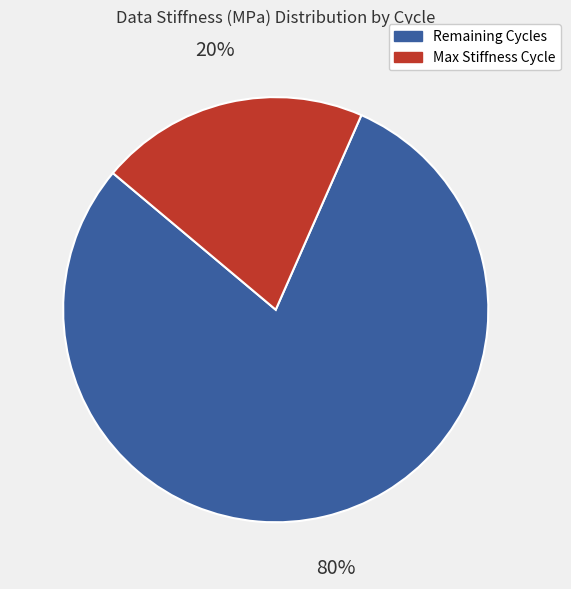

Is there any slice that represents more than half of the pie?

Yes